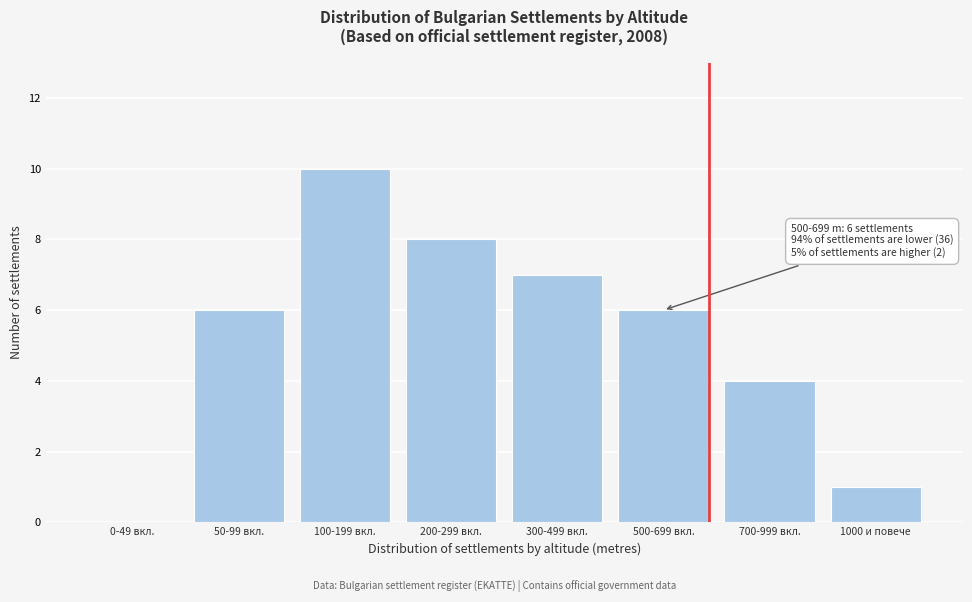

Reading left to right, what are all the values shown in this chart?

0-49 вкл.=0	50-99 вкл.=6	100-199 вкл.=10	200-299 вкл.=8	300-499 вкл.=7	500-699 вкл.=6	700-999 вкл.=4	1000 и повече=1